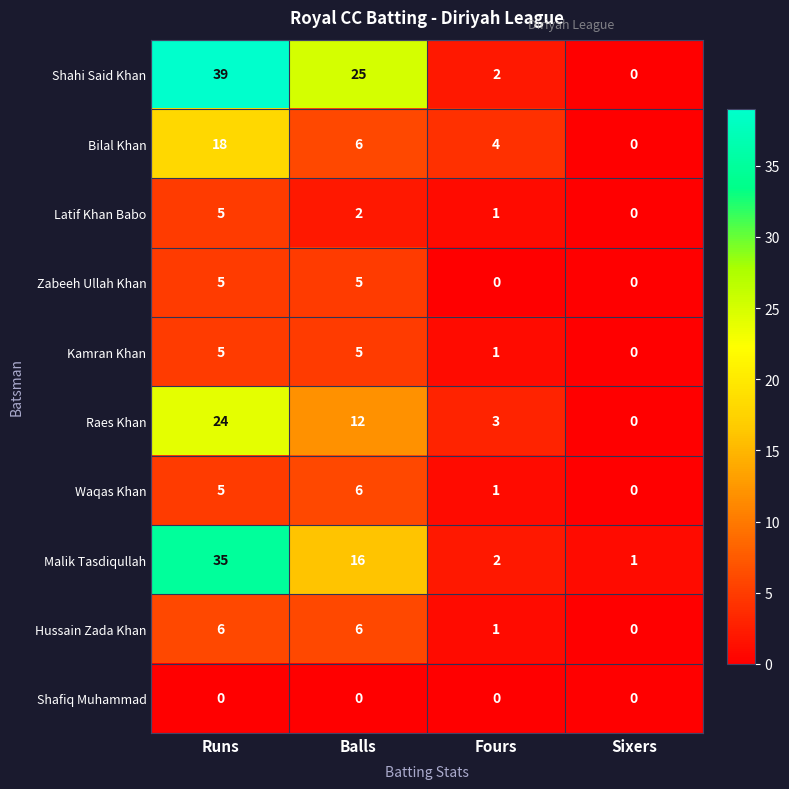

What is the difference between the Shahi Said Khan values at Sixers and Balls?

25